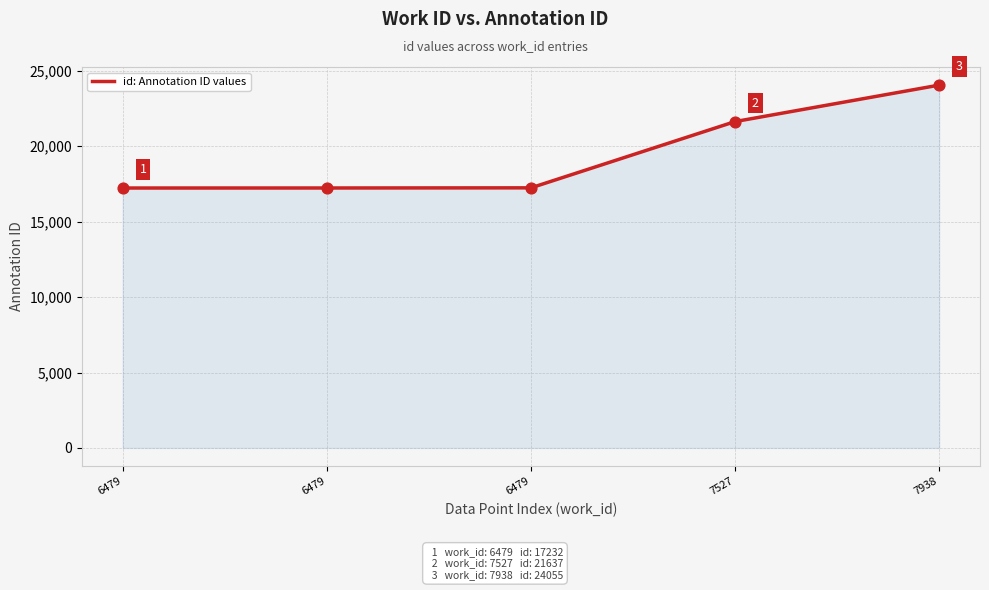

What is the ratio of the value at 6479 to the value at 6479?

1.0